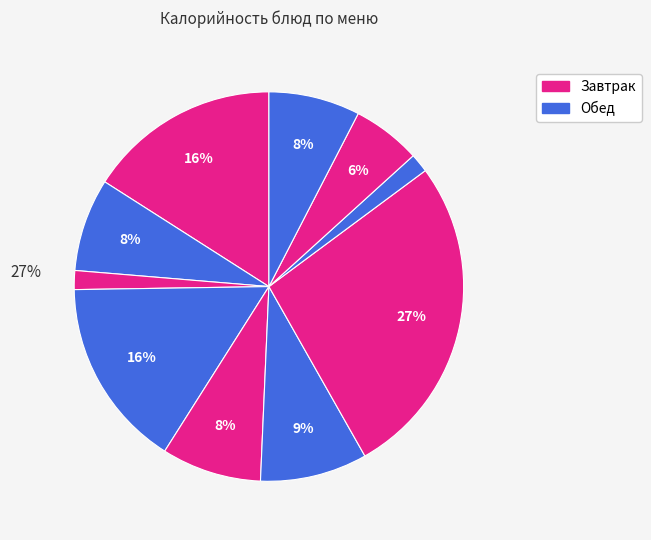

How many slices are in this pie chart?

10